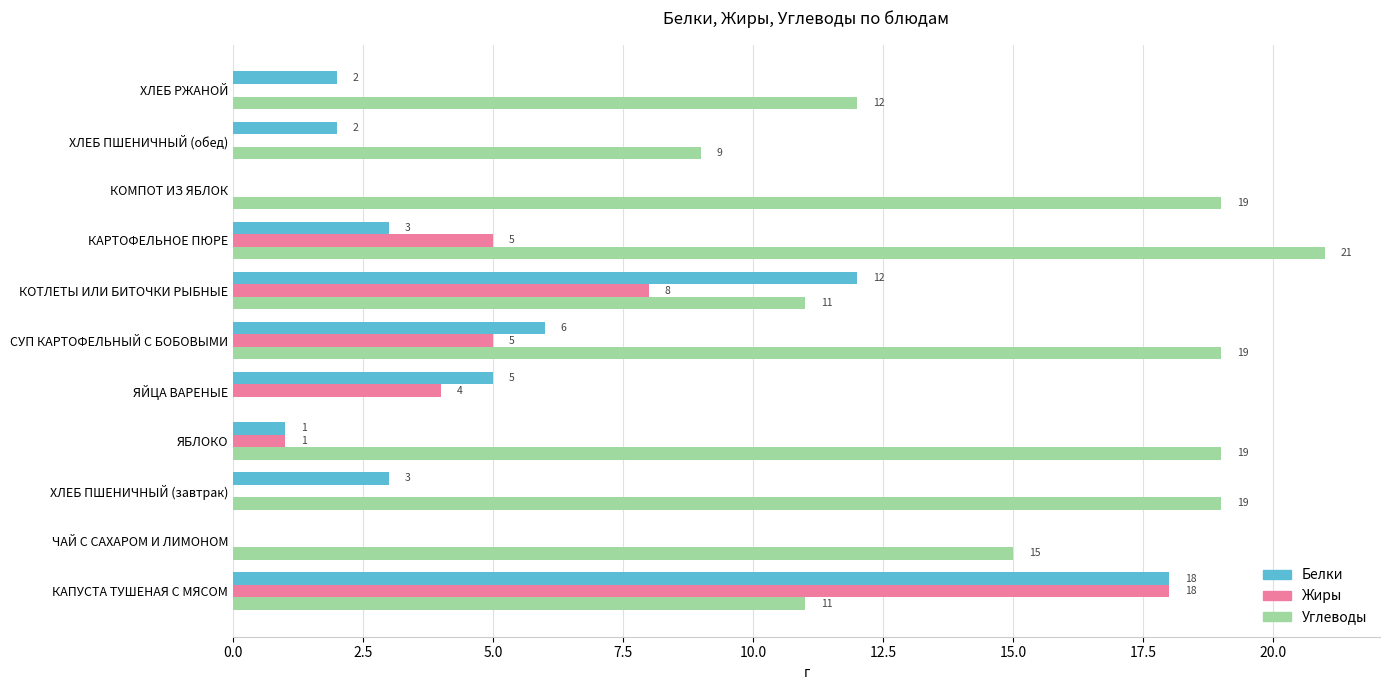

What is the sum of all Белки values?

52